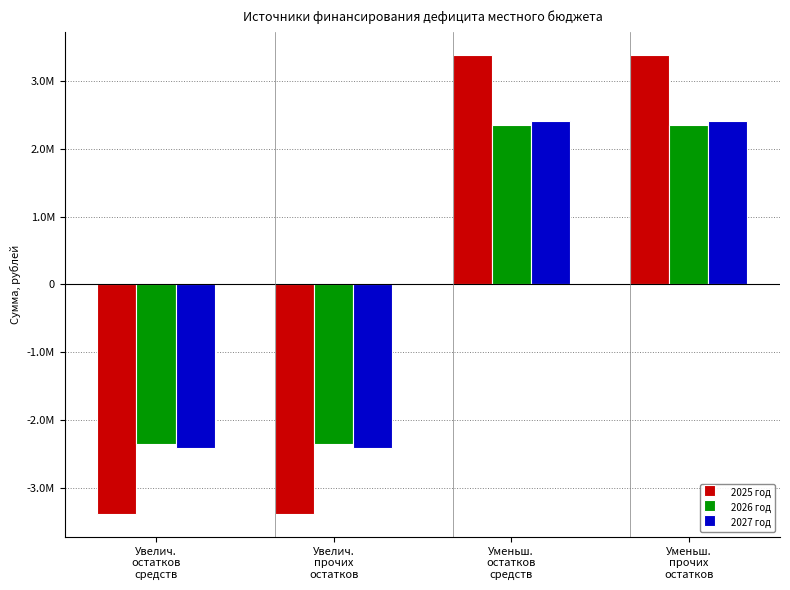

Reading left to right, list all the values displayed in this chart.

2025 год: -3387636.6	-3387636.6	3387636.6	3387636.6
2026 год: -2352914.0	-2352914.0	2352914.0	2352914.0
2027 год: -2417662.9	-2417662.9	2417662.9	2417662.9